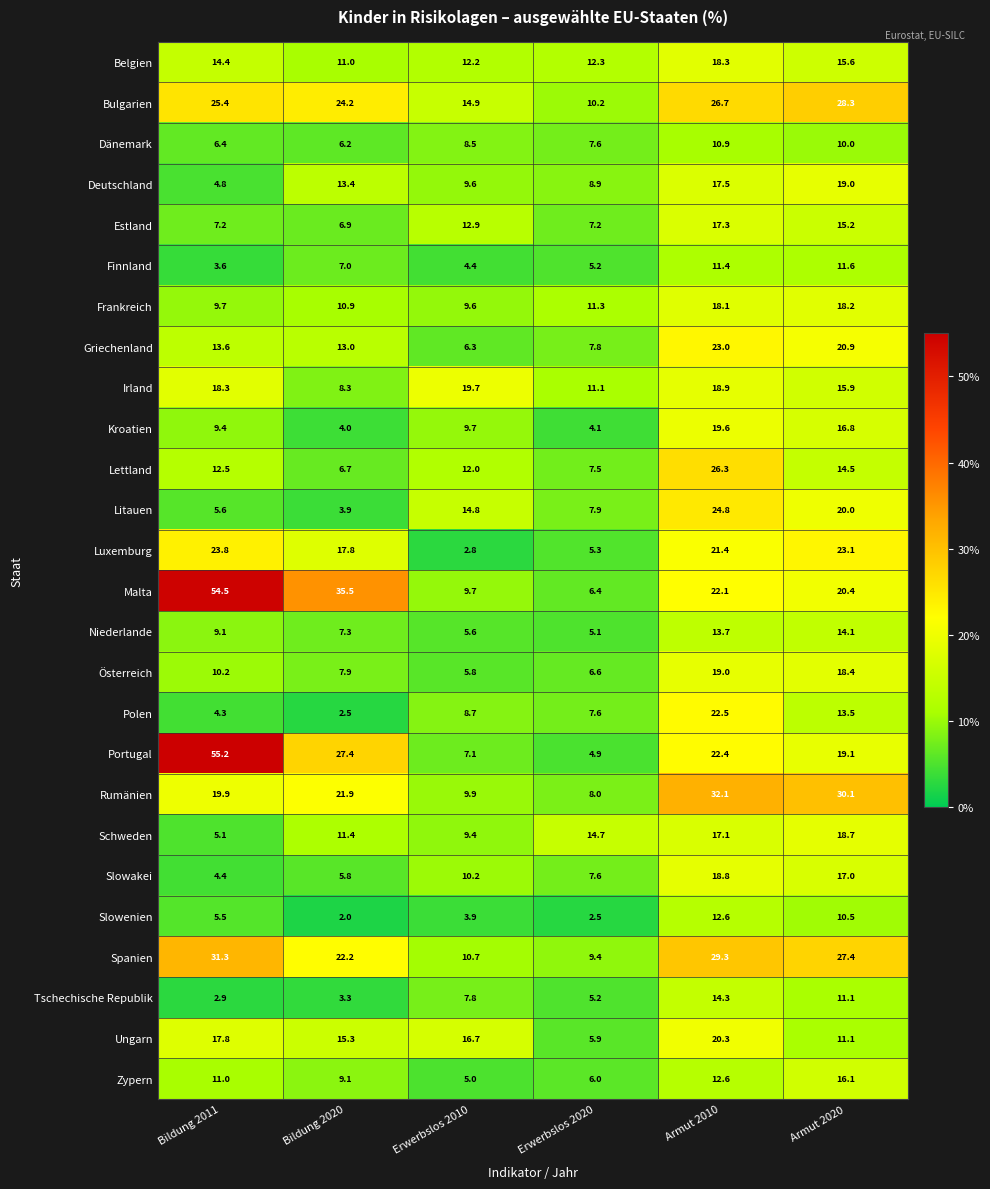

True or false: Polen has a value of 35.0 at Armut 2010.

False